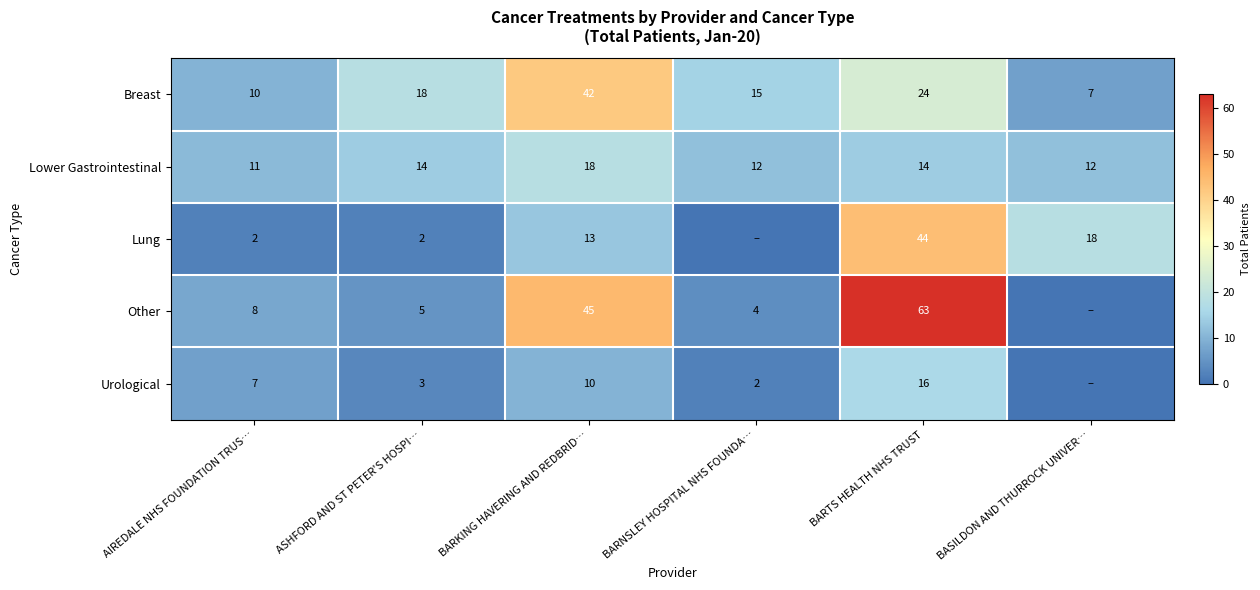

What is the sum of the Breast values at AIREDALE NHS FOUNDATION TRUS… and BARKING HAVERING AND REDBRID…?

52